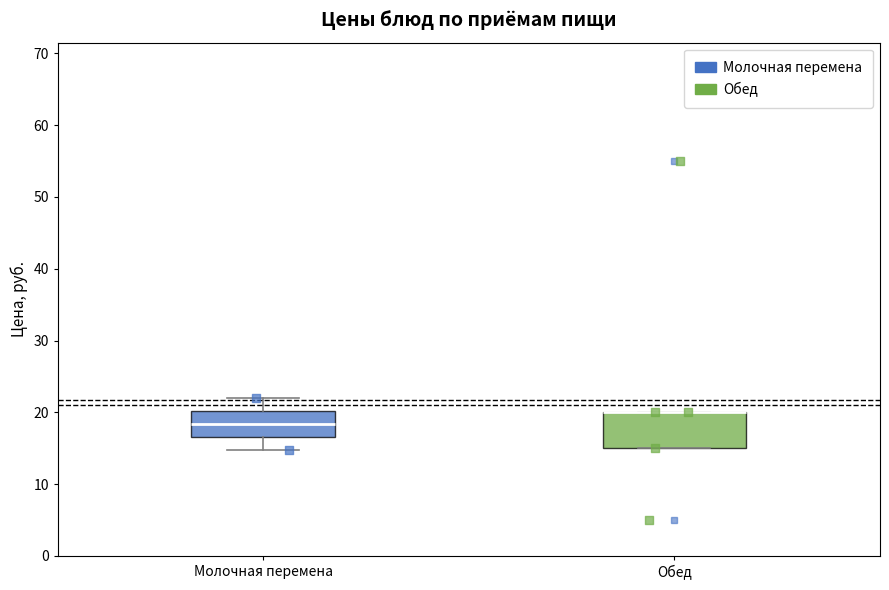

Reading left to right, transcribe this box plot: for each box, give where its median line is, the range the box spans, and where its two whiskers end, as read against the y-axis. The values are not printed on the chart, so give them approximately, as read against the axis.

Молочная перемена: median 18, box 17 to 20, whiskers 15 to 22
Обед: median 20 (drawn on the box's upper edge), box 15 to 20, whiskers 15 to 20